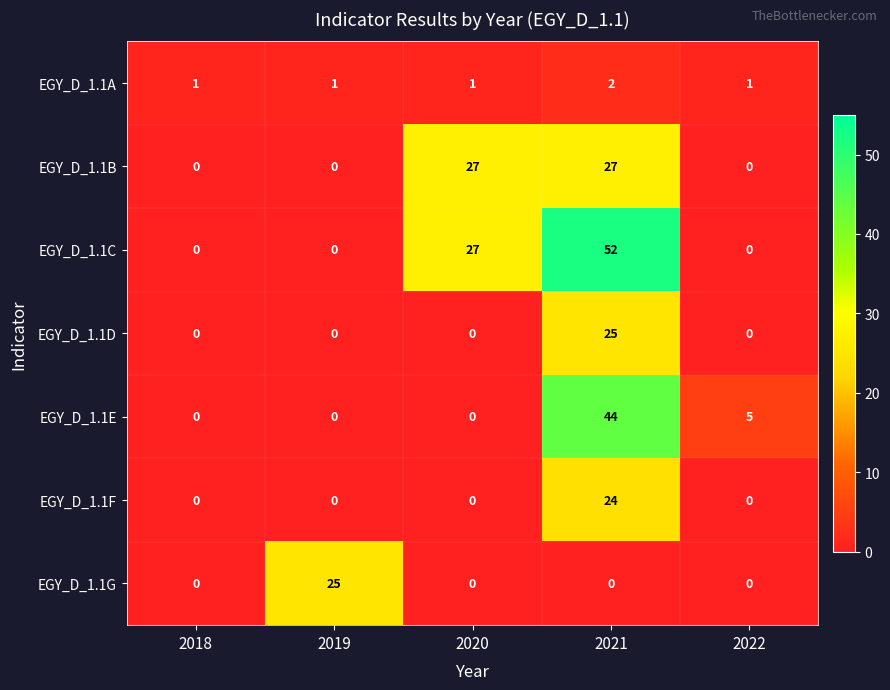

Which series has the largest total across all categories?

EGY_D_1.1C